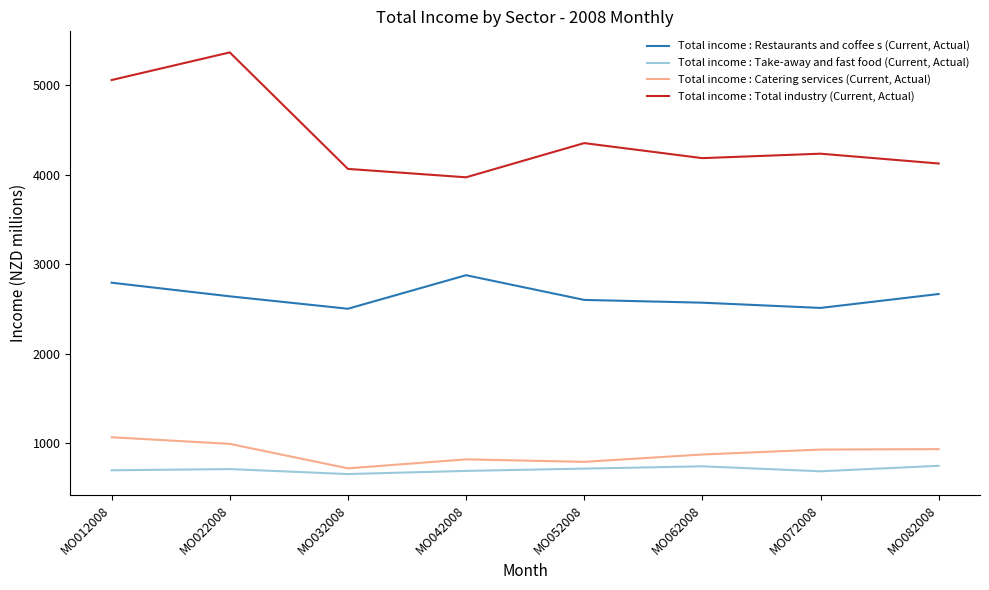

True or false: Total income : Total industry (Current, Actual) and Total income : Restaurants and coffee s (Current, Actual) intersect in this chart.

False